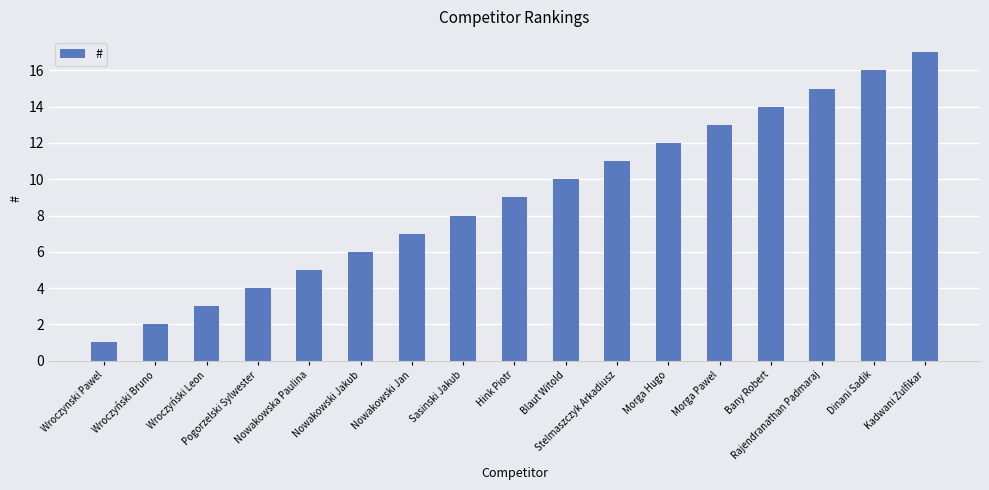

At which label is the value closest to 9?

Hink Piotr